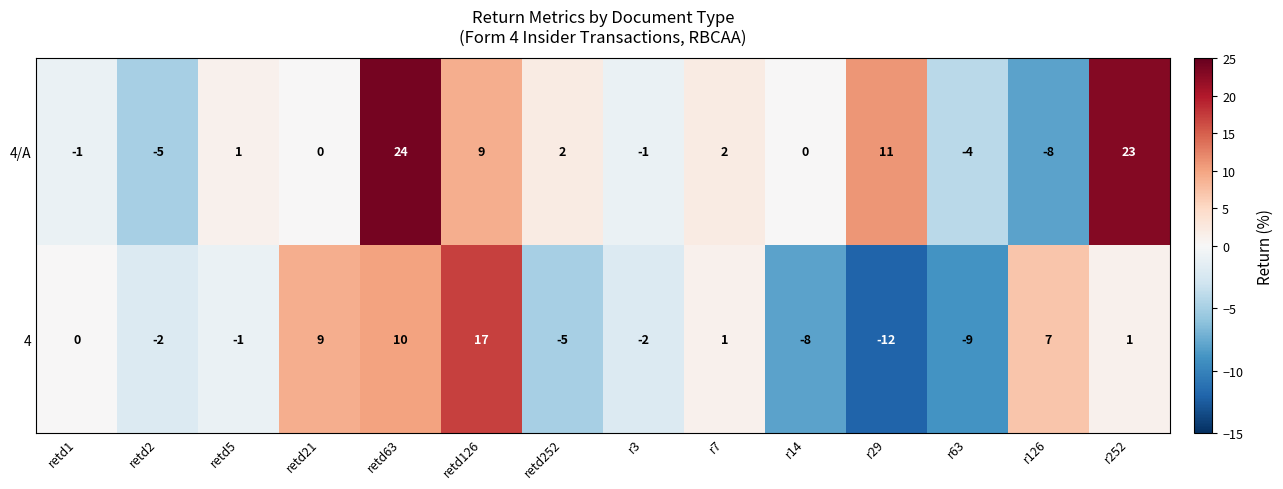

Which series has the largest total across all categories?

4/A